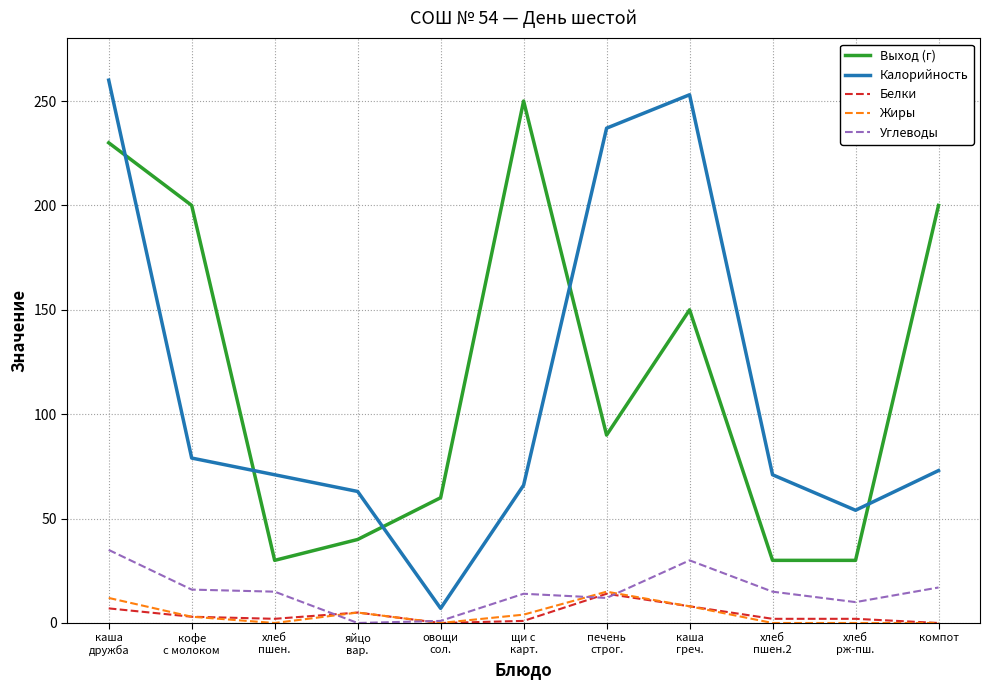

True or false: Выход (г) and Жиры intersect in this chart.

False